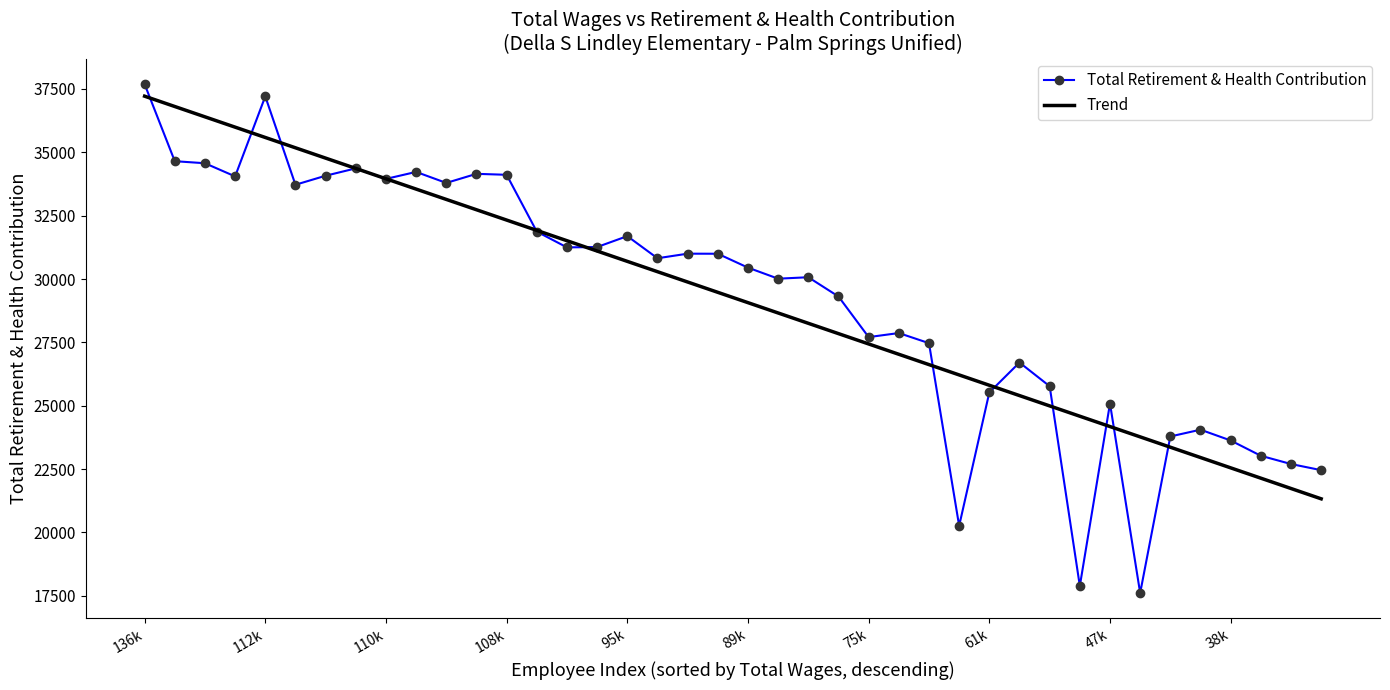

Rank the series by their maximum value, from highest to lowest.

Total Retirement & Health Contribution, Trend